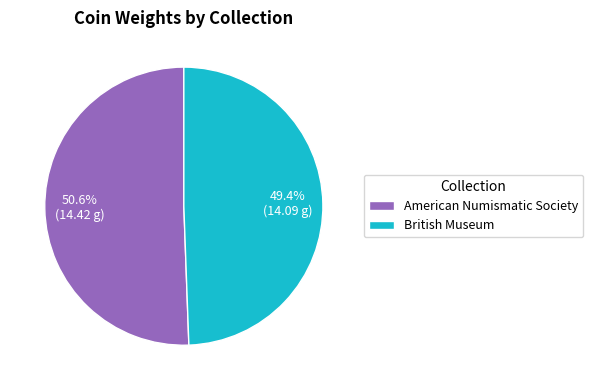

Count the number of slices in the pie.

2